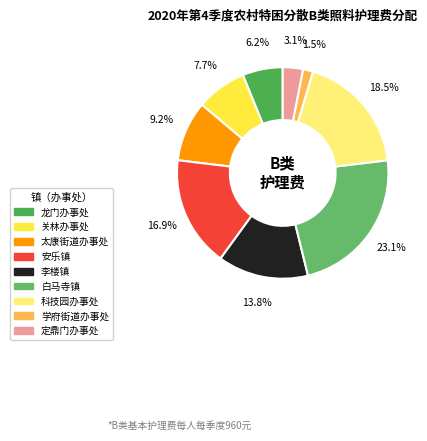

How many segments does this pie chart have?

9